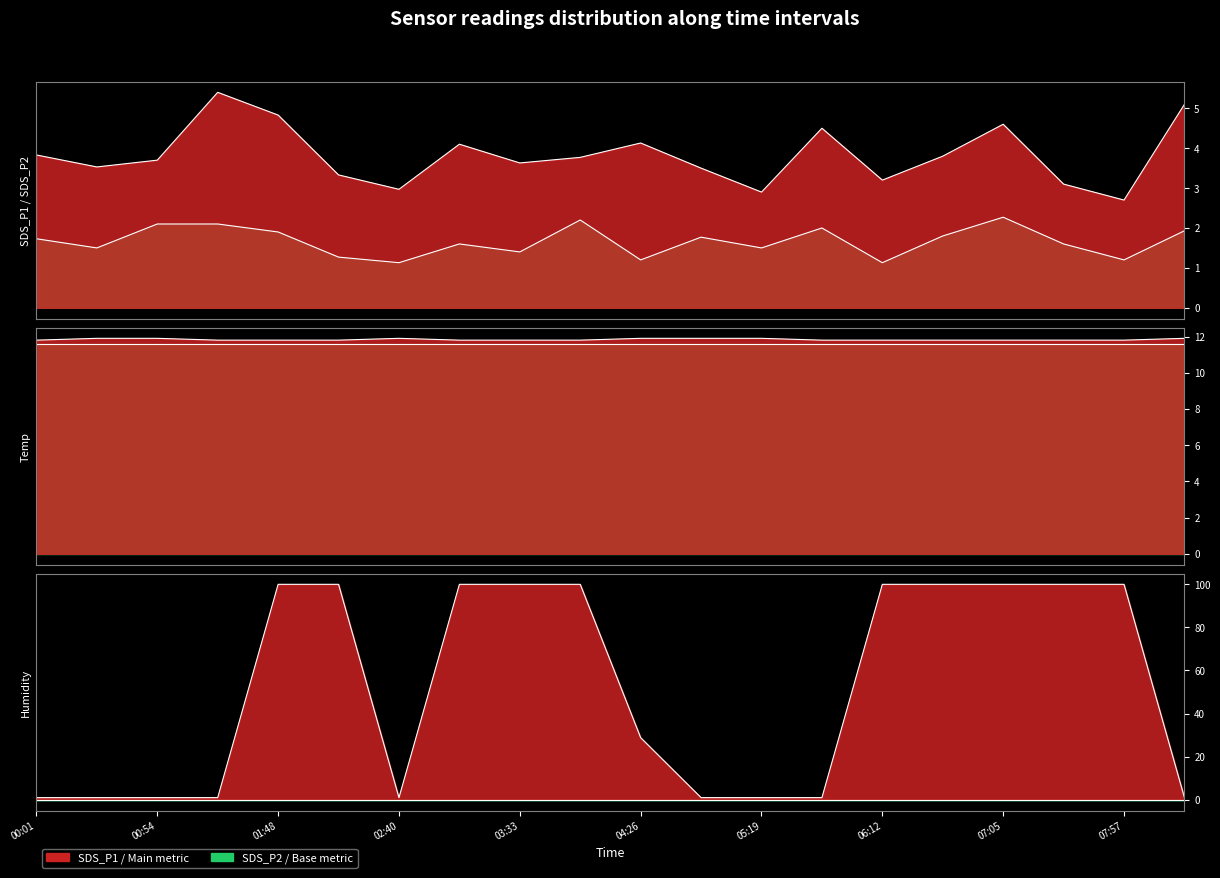

What is the label of the 20th point from the right?

00:01